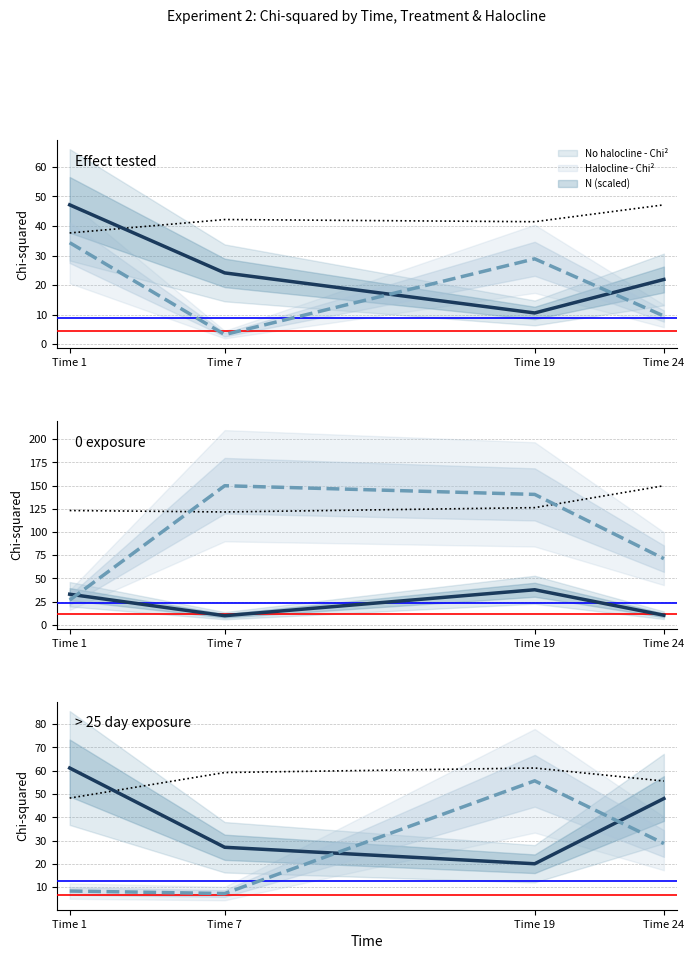

Reading right to left, extract all data points from this chart.

No halocline - Chi²: Time 24=48.0	Time 19=20.0	Time 7=27.1	Time 1=61.1
Halocline - Chi²: Time 24=28.7	Time 19=55.6	Time 7=7.2	Time 1=8.3
No halocline - N (scaled): Time 24=55.5	Time 19=61.1	Time 7=59.2	Time 1=48.2